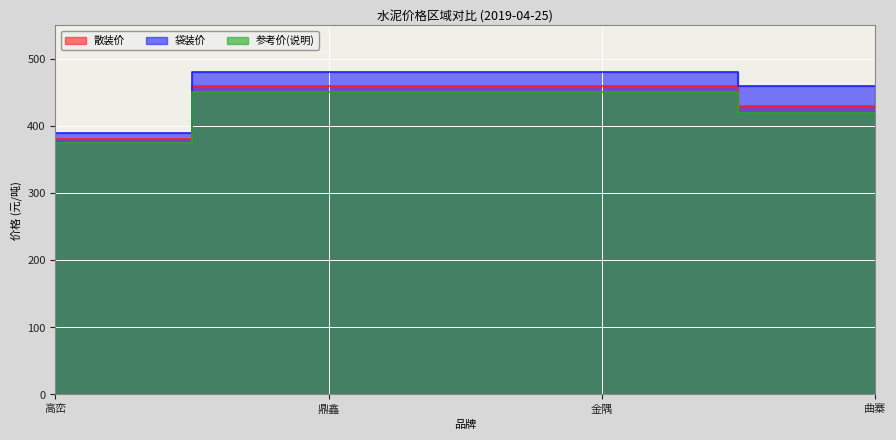

What is the average value of the 参考价(说明) series?

424